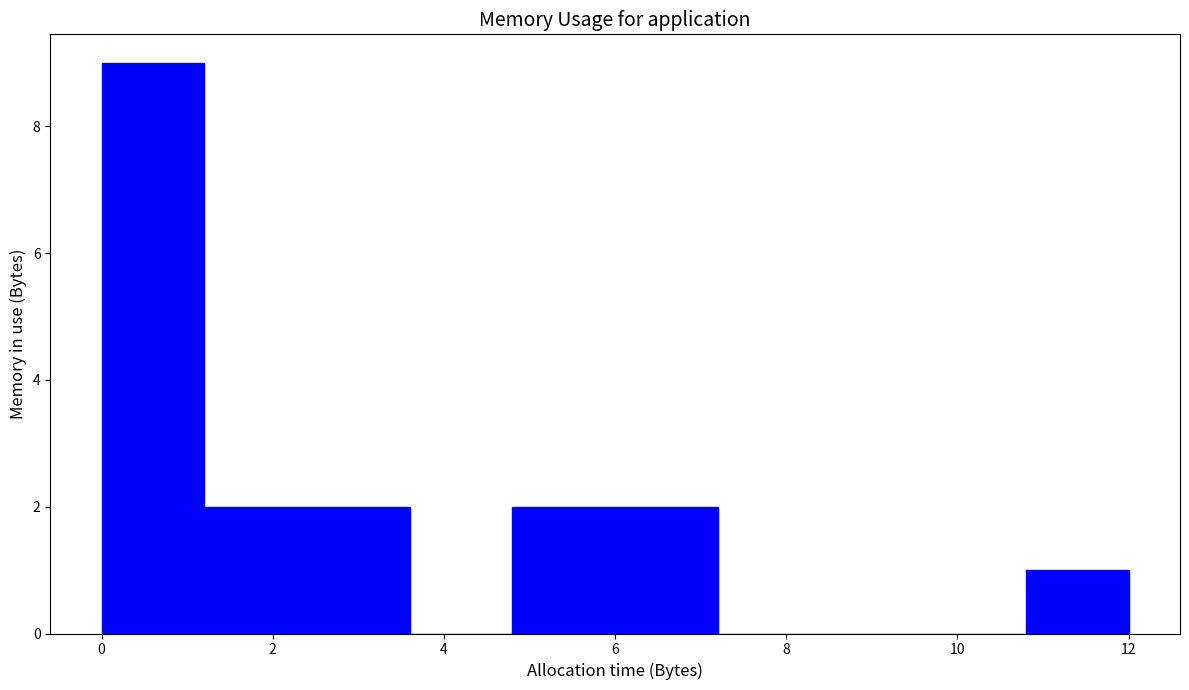

Over which range of the x-axis is the bar tallest?

0.0 to 1.2